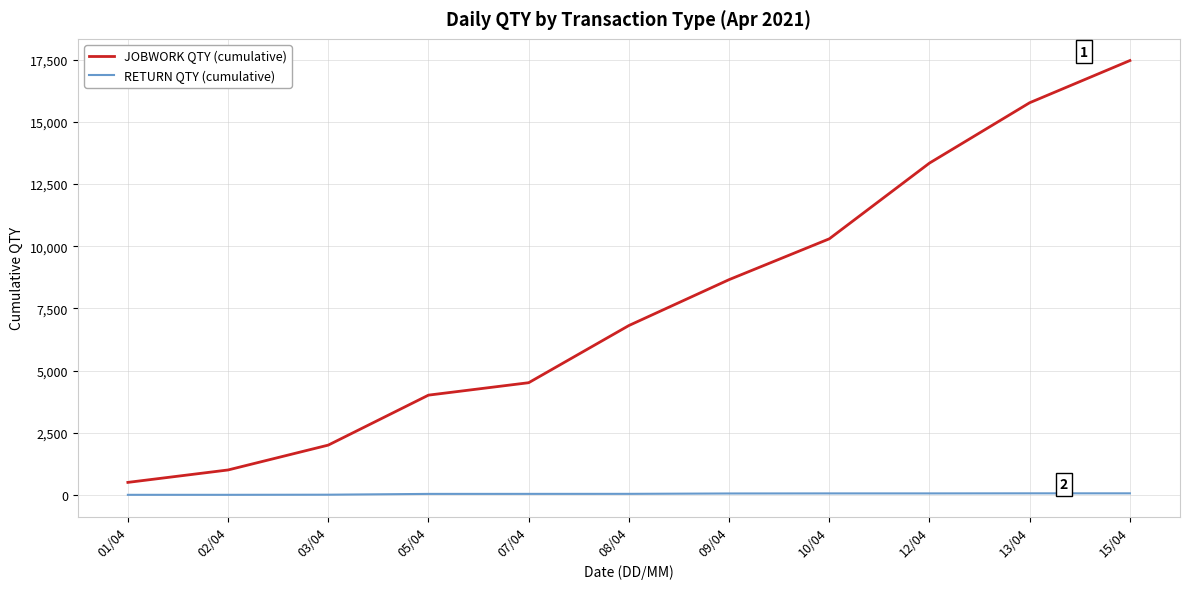

What is the approximate value of JOBWORK QTY (cumulative) at 12/04?

13345